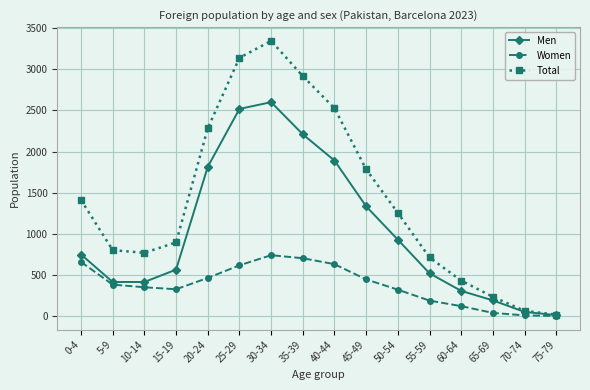

What is the difference between the maximum and second lowest values in the Women series?

730